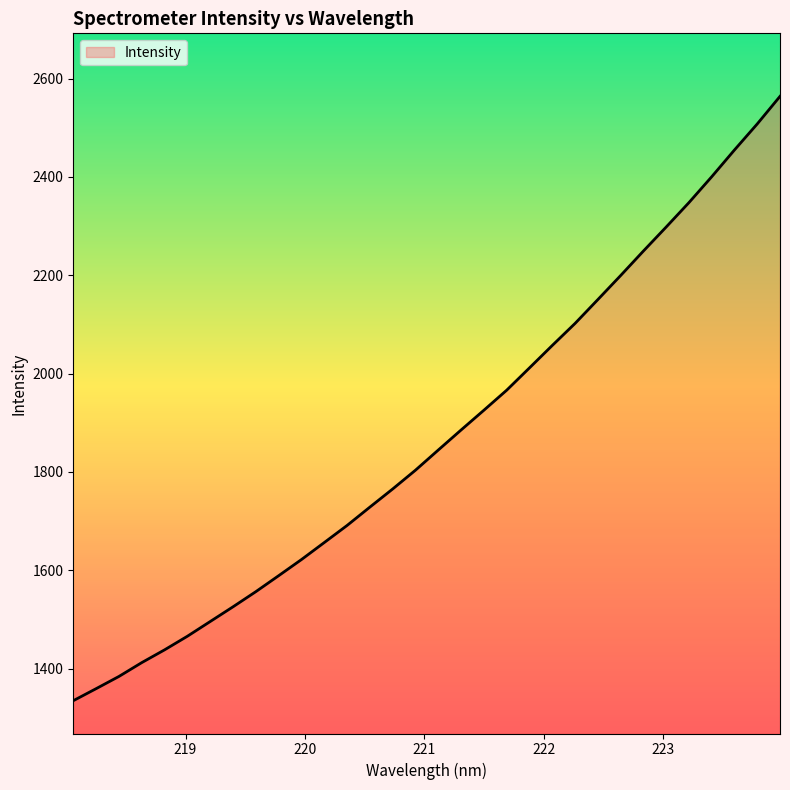

What is the greatest value displayed?

2563.8